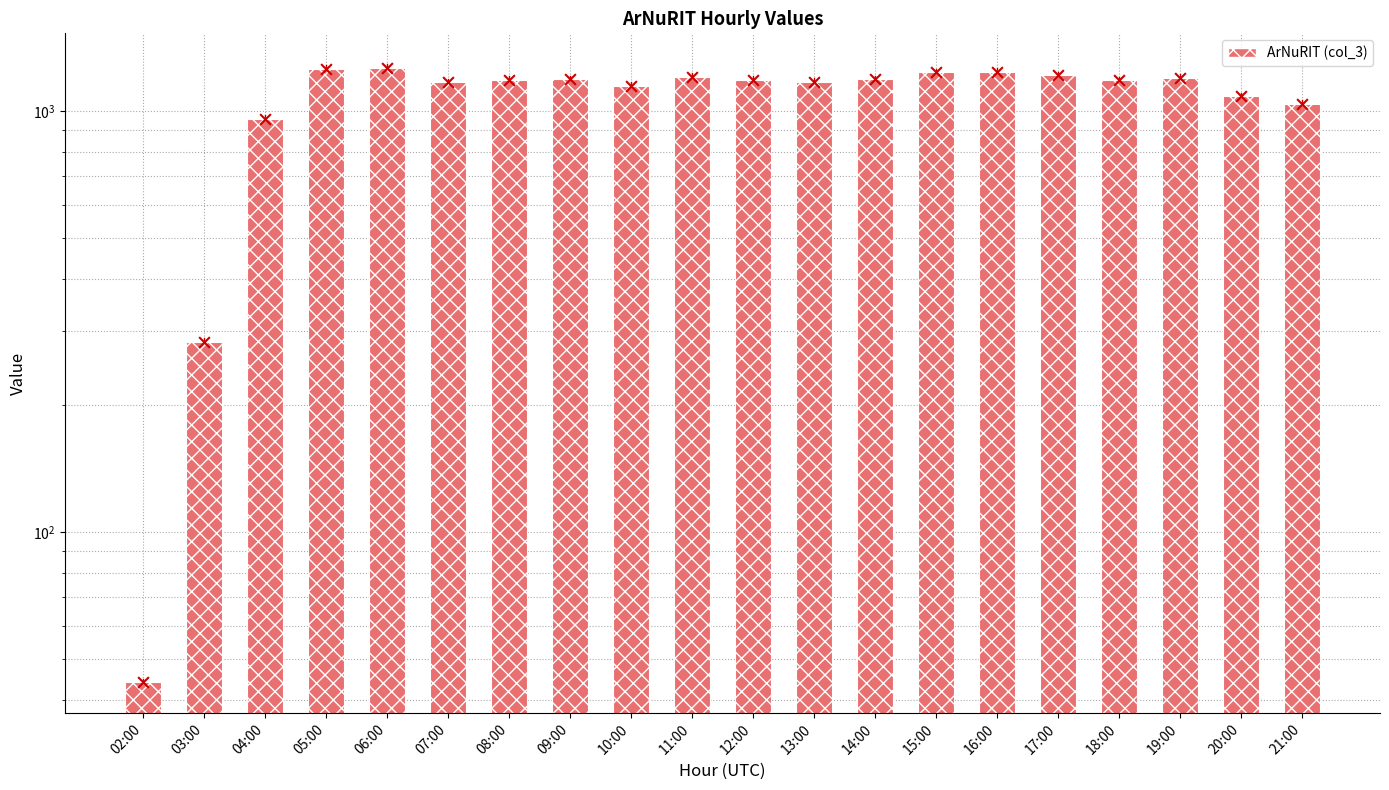

Which series has the largest Y range (max minus min)?

ArNuRIT (col_3)